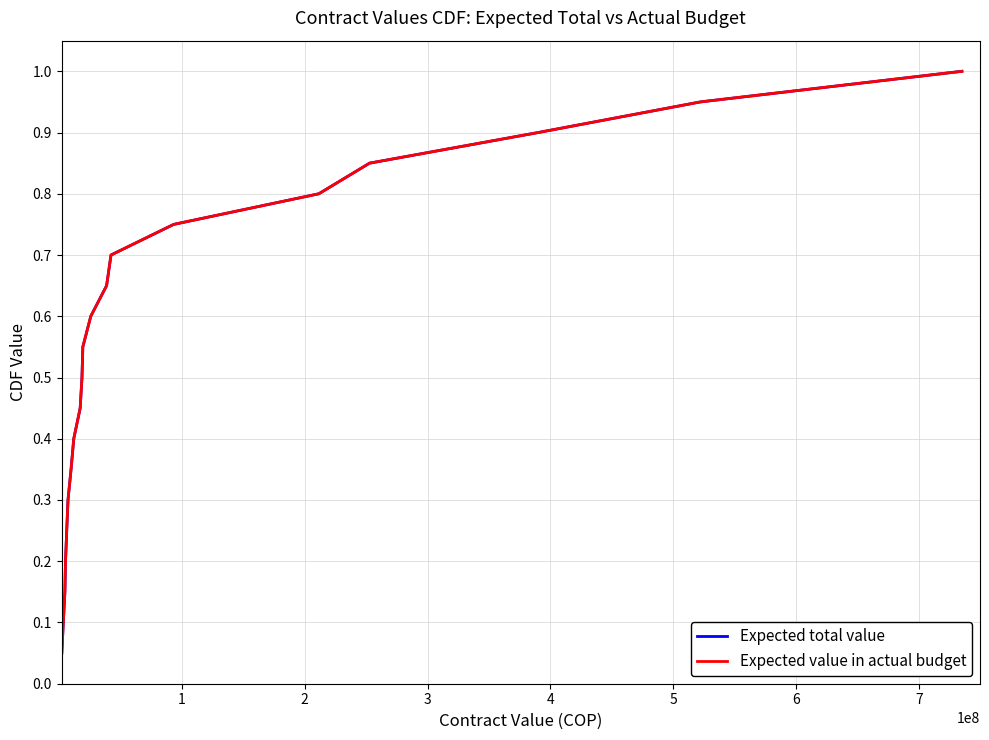

True or false: Expected value in actual budget and Expected total value intersect in this chart.

False